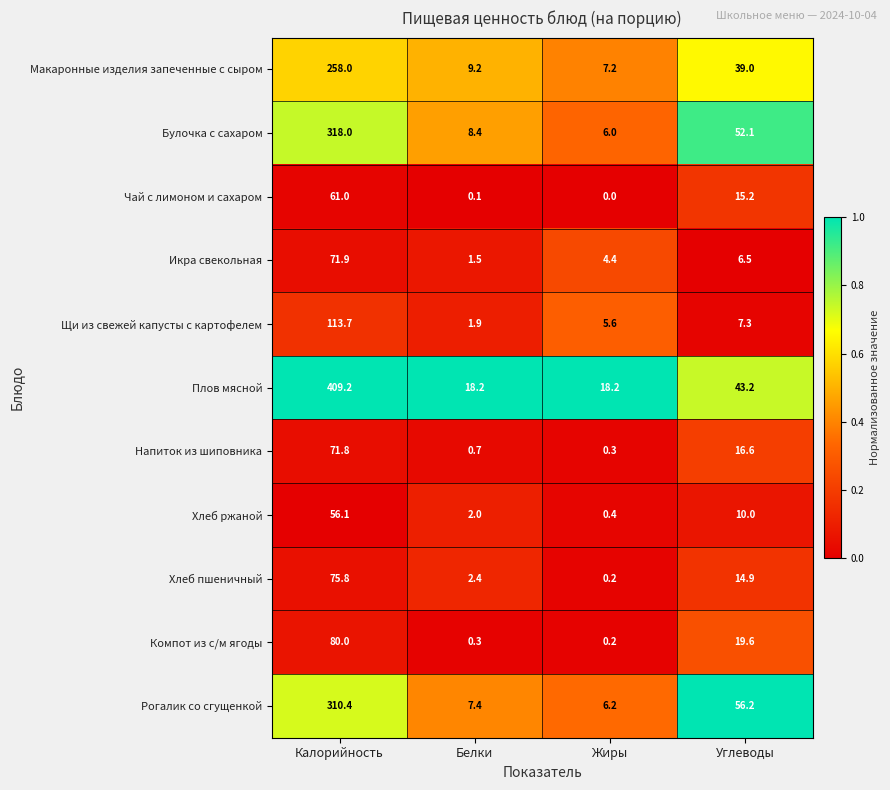

What is the total value across all series at Жиры?

48.7